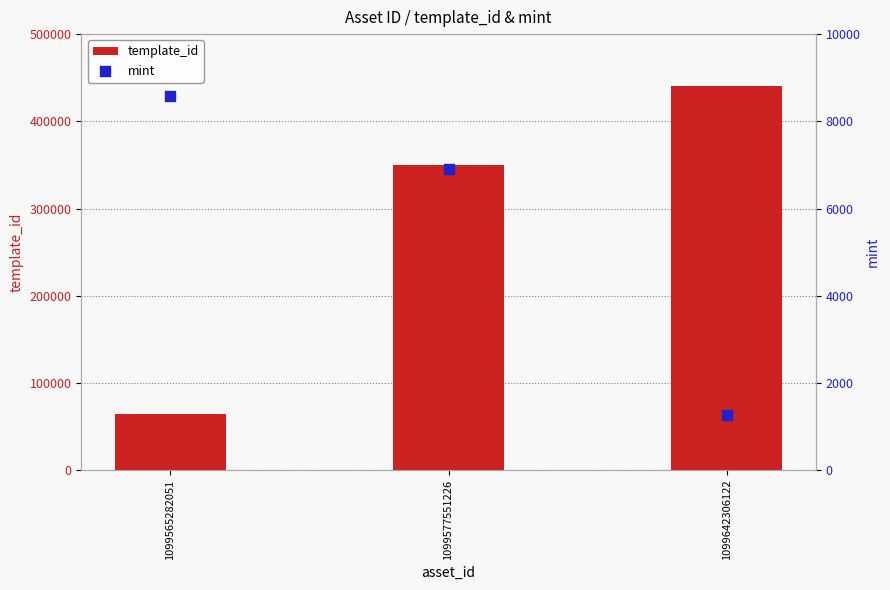

What is the total value across all series at 1099565282051?

73251